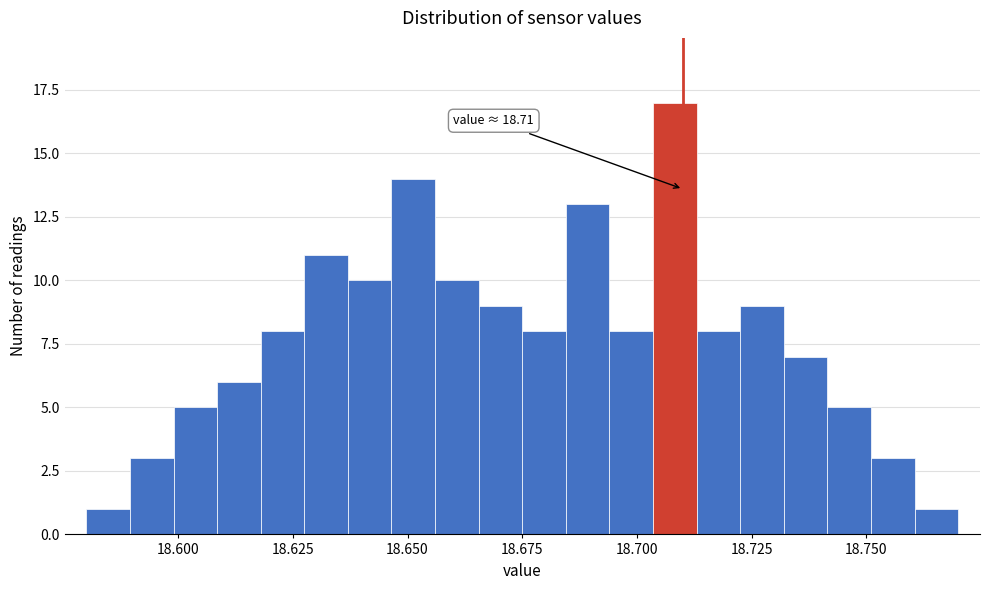

Read against the x-axis, roughly where is the centre of the tallest bar?

18.710